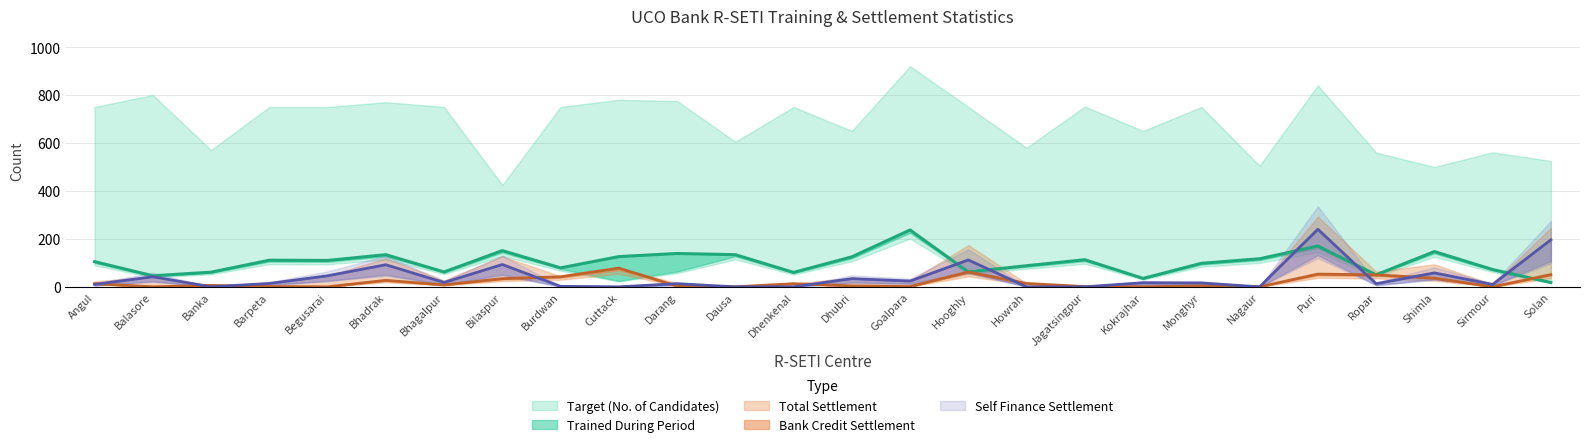

How many interior local valleys does the Trained During Period series have?

8